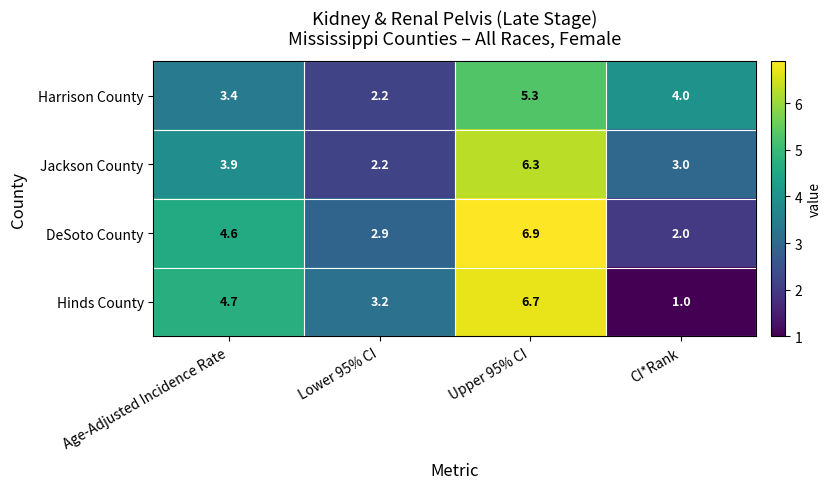

At which label is Hinds County closest to 3?

Lower 95% CI